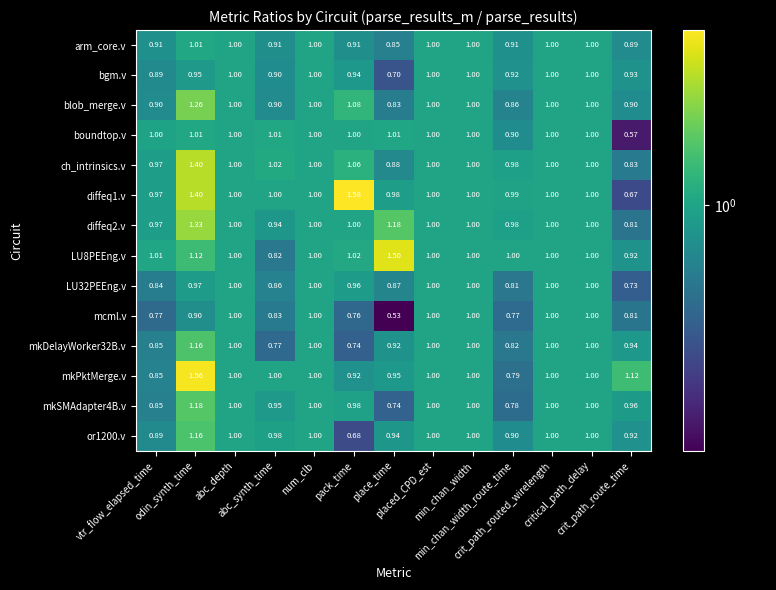

Between critical_path_delay and crit_path_route_time, which is larger?

critical_path_delay